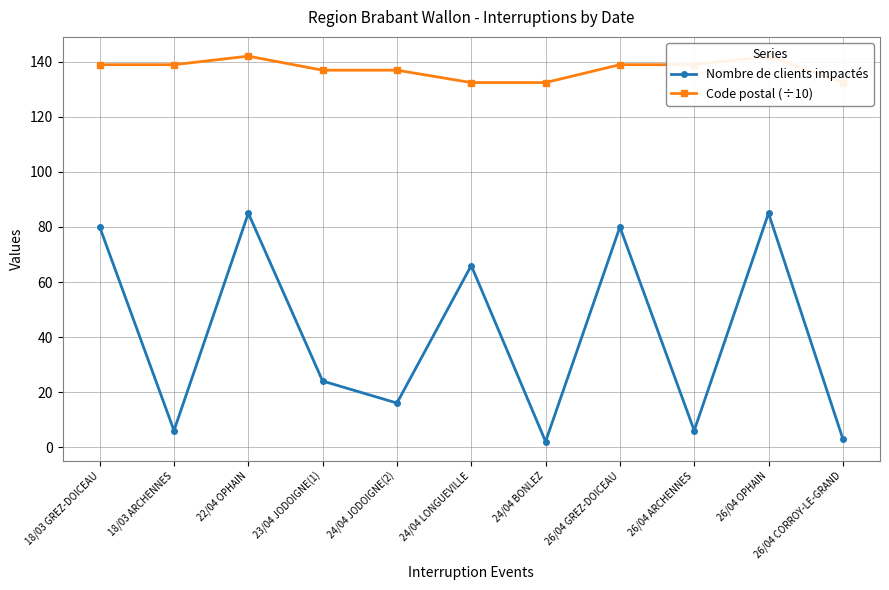

True or false: Code postal (÷10) and Nombre de clients impactés cross at least once.

False